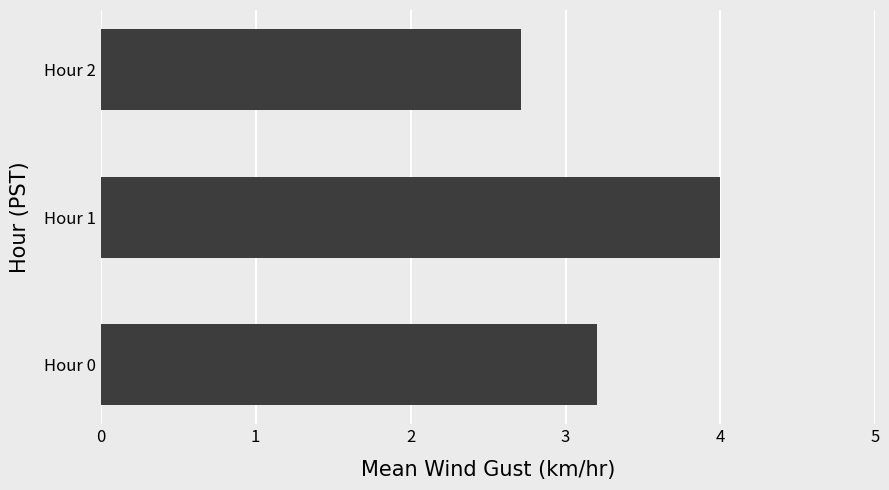

What is the minimum value shown in the chart?

2.7